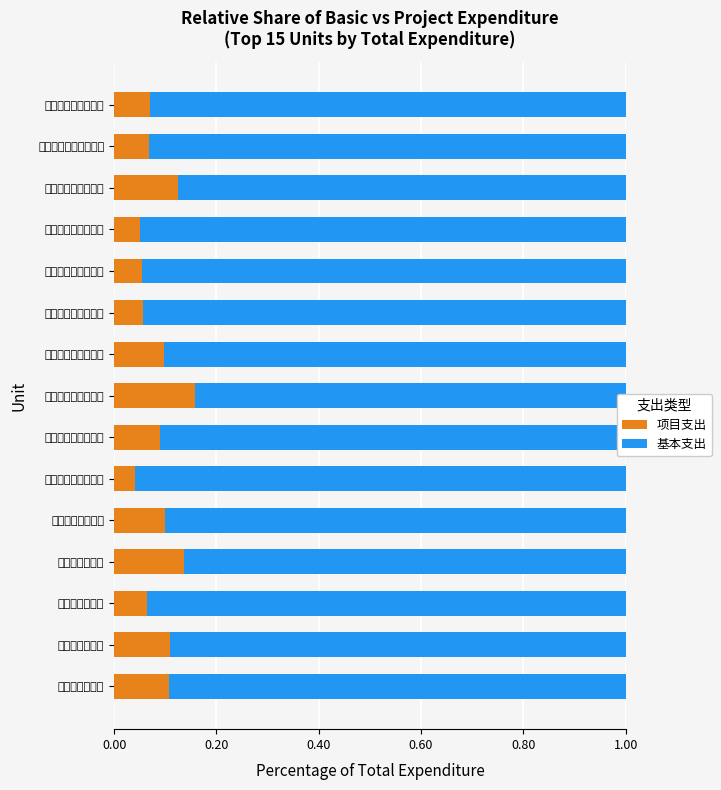

How many groups of bars are there?

15